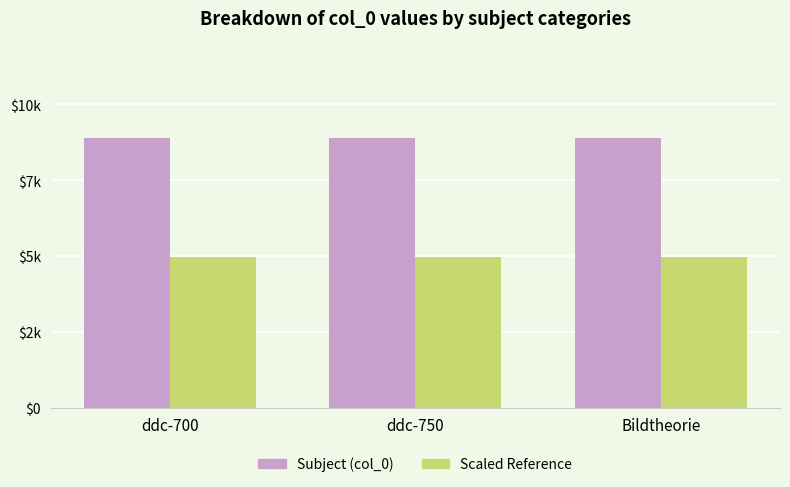

At which label does Subject (col_0) reach its minimum?

ddc-700